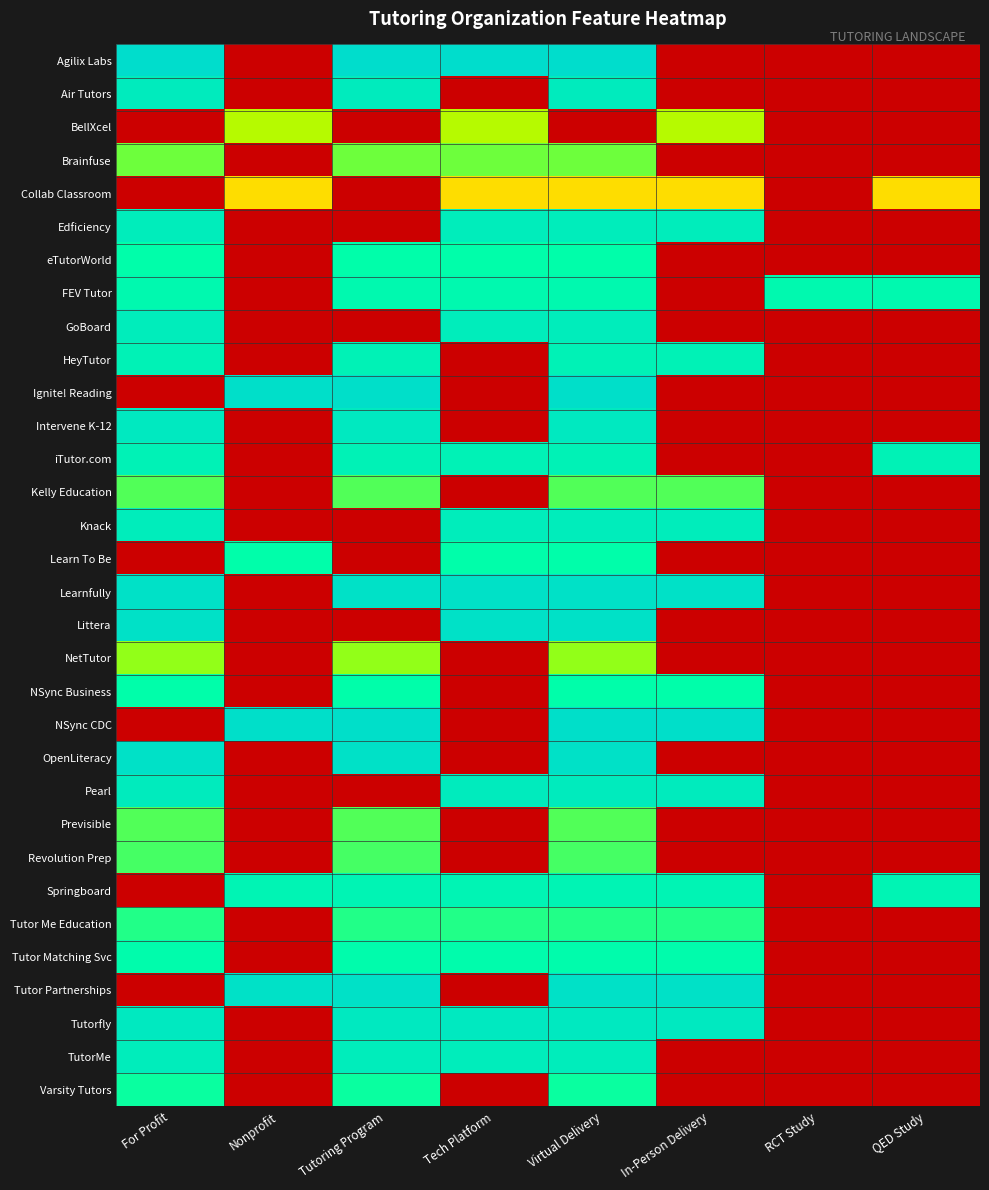

At how many categories does at least one series exceed 0?

8